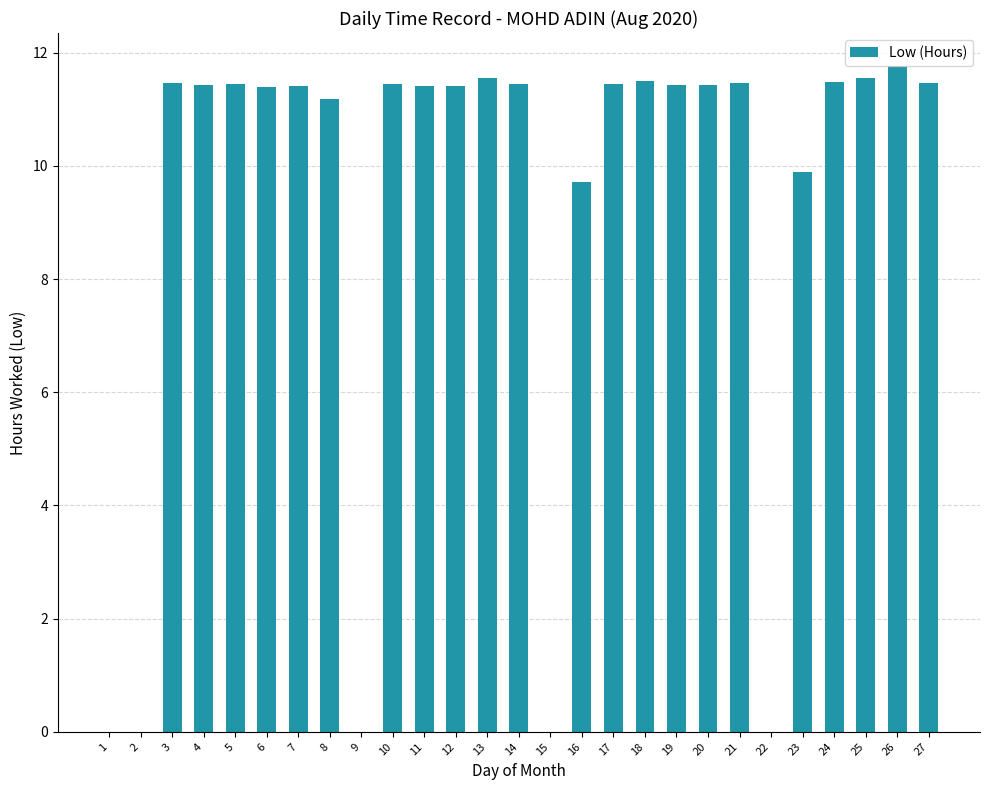

How many values exceed 11?

20